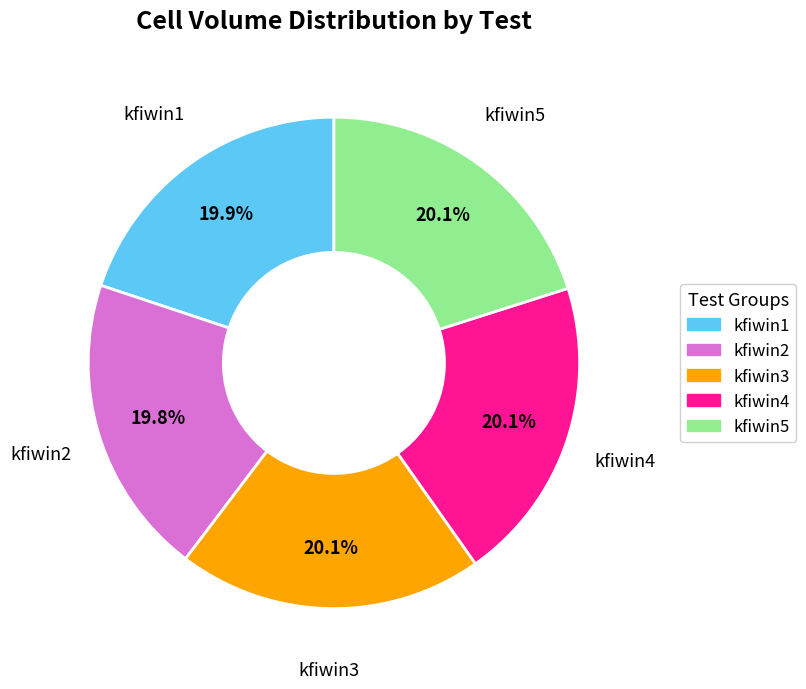

What percentage do kfiwin2 and kfiwin1 together represent?

39.7%